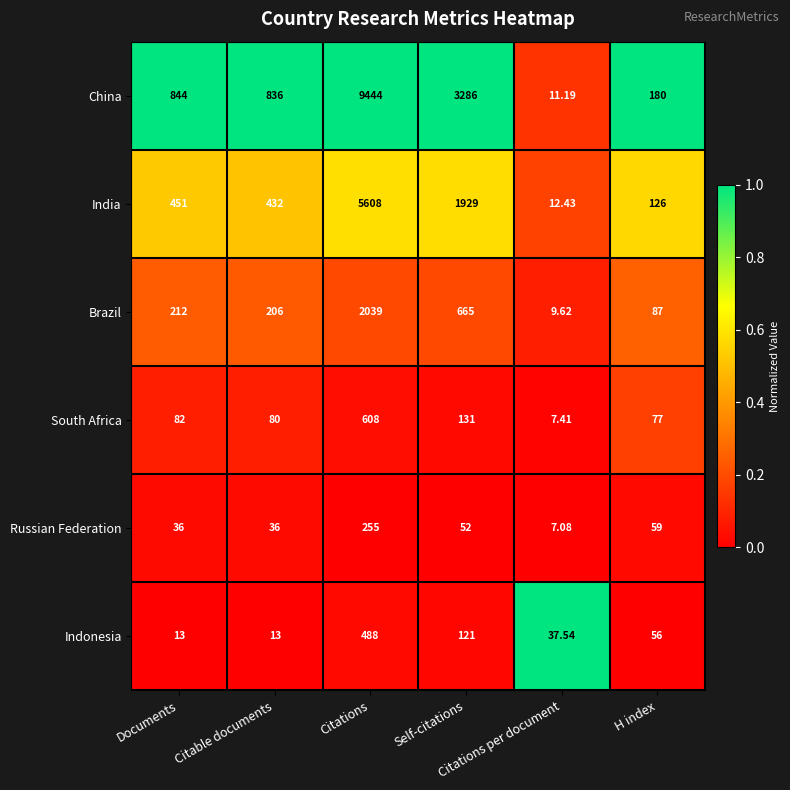

Rank the series at Documents from lowest to highest value.

Indonesia, Russian Federation, South Africa, Brazil, India, China